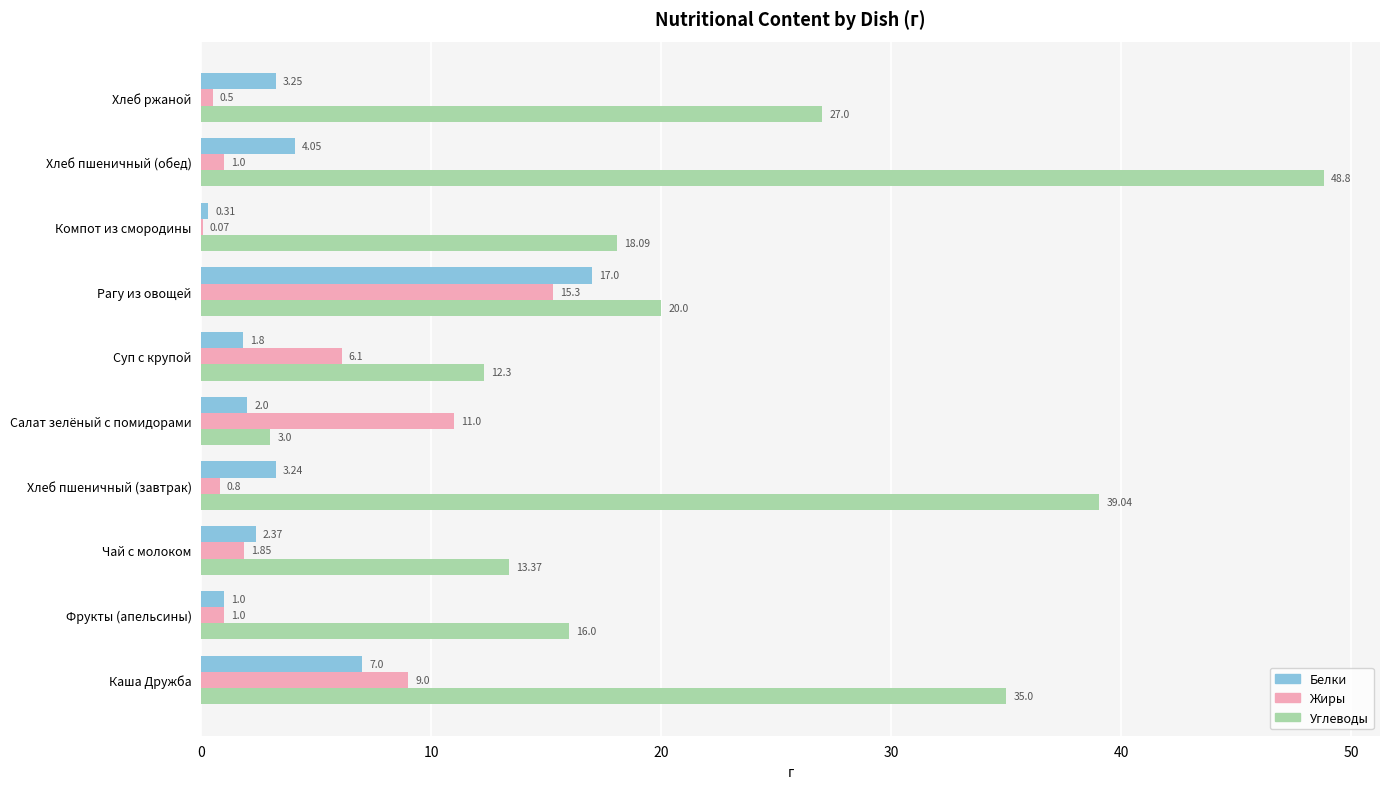

Between Чай с молоком and Салат зелёный с помидорами, which series saw the biggest shift?

Углеводы